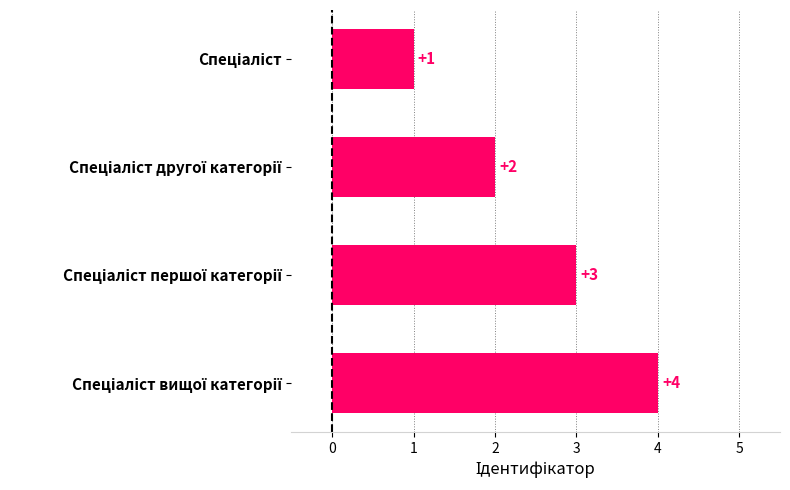

Count the values in the range 2 to 4.

3